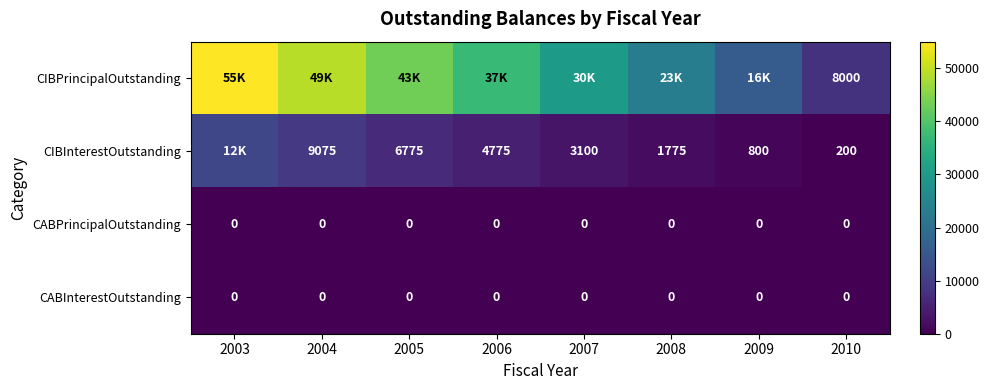

True or false: CABPrincipalOutstanding has a value of 0 at 2003.

True